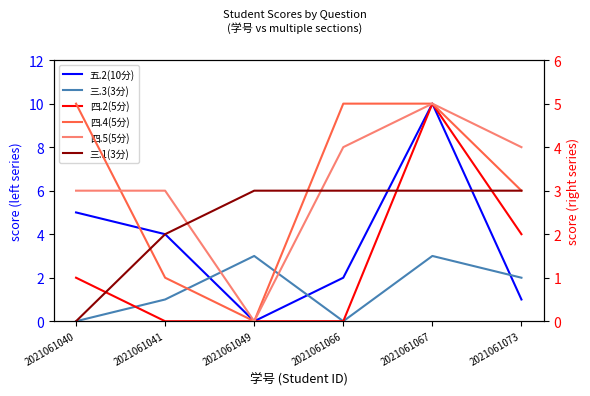

Is this an area chart (filled region under the line)?

No